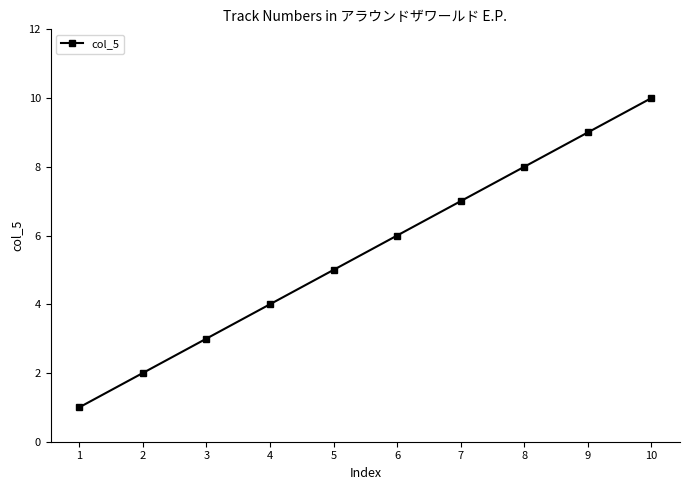

What is the ratio of the value at 9 to the value at 5?

1.8